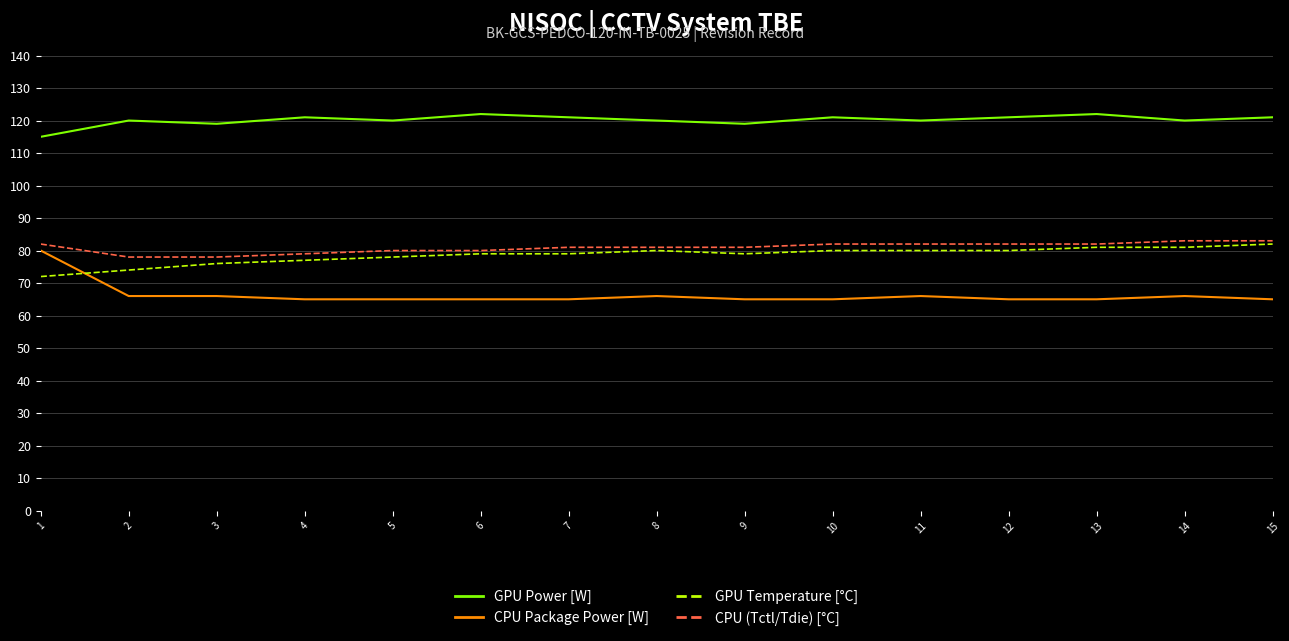

How many CPU (Tctl/Tdie) [°C] values are between 80 and 82?

10